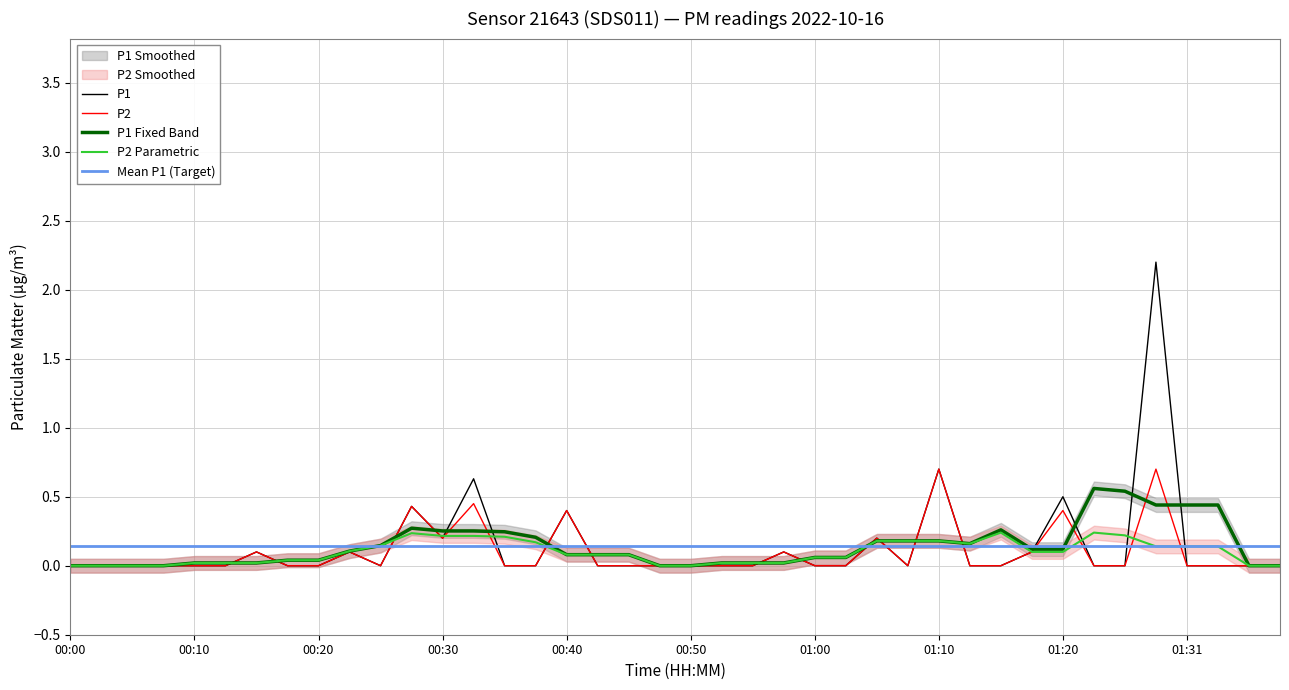

What is the label of the 22nd point from the left?

00:52